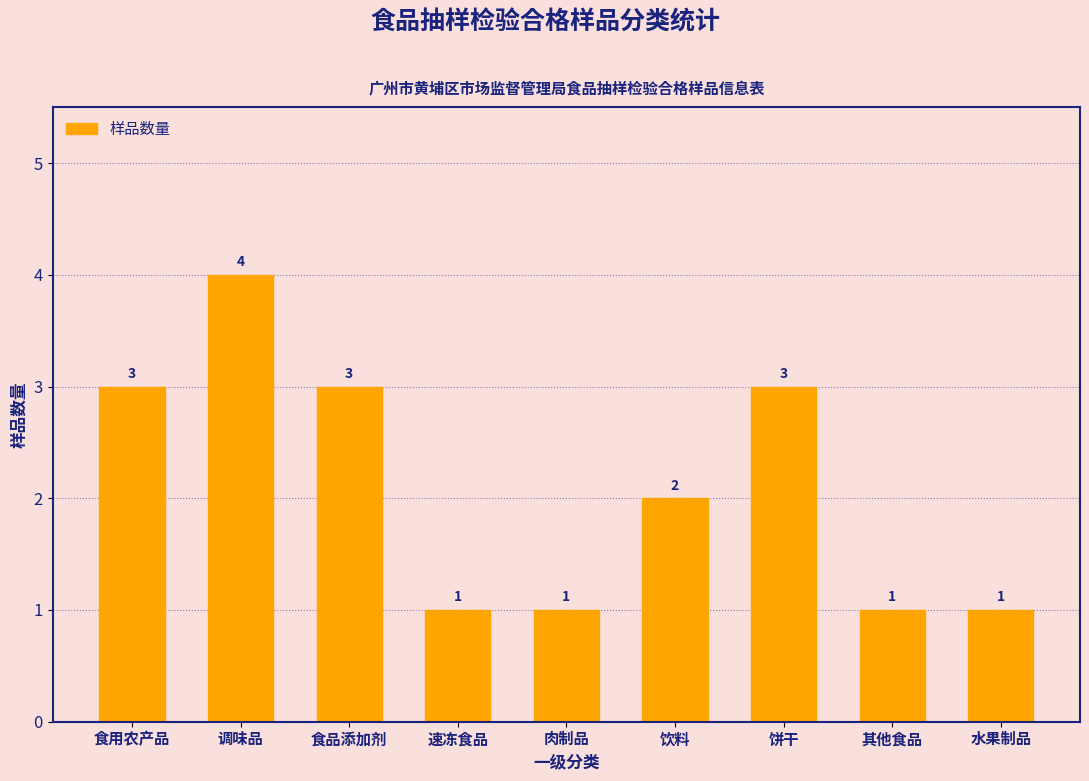

What is the sum of all values?

19